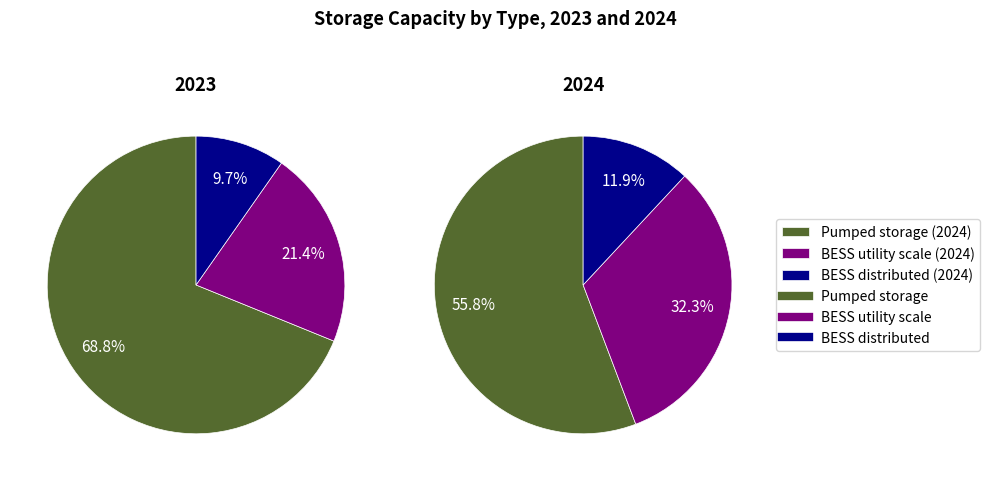

How many segments does this pie chart have?

3